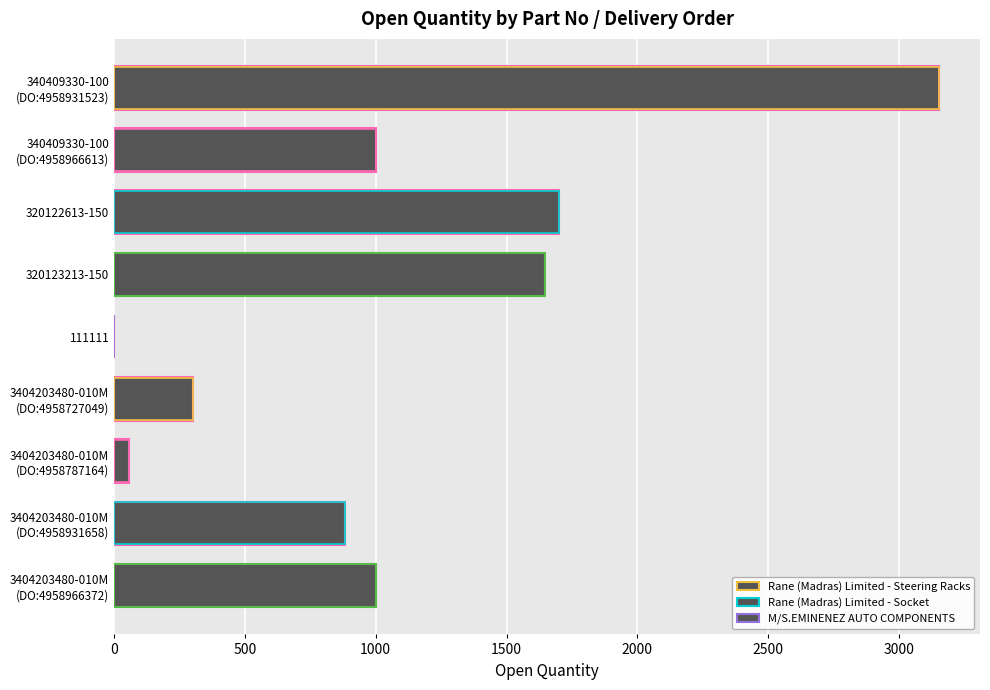

True or false: the data shows 0 at 111111.

False